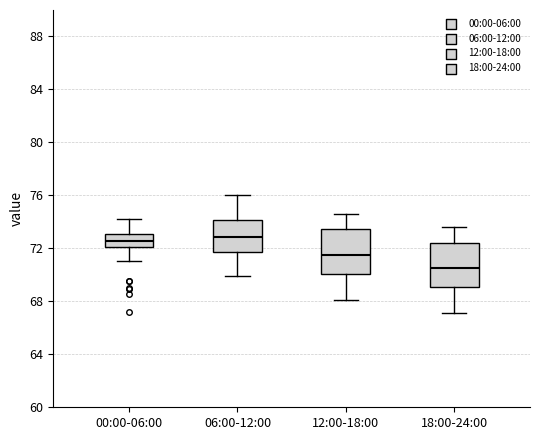

Reading left to right, read every box against the y-axis: the position of its median line, the range the box covers, and the ends of its whiskers. The values are not printed on the chart, so give them approximately, as read against the axis.

00:00-06:00: median 72.5, box 72.0 to 73.0, whiskers 71.0 to 74.5
06:00-12:00: median 73.0, box 72.0 to 74.0, whiskers 70.0 to 76.0
12:00-18:00: median 71.5, box 70.0 to 73.5, whiskers 68.0 to 74.5
18:00-24:00: median 70.5, box 69.0 to 72.5, whiskers 67.0 to 73.5